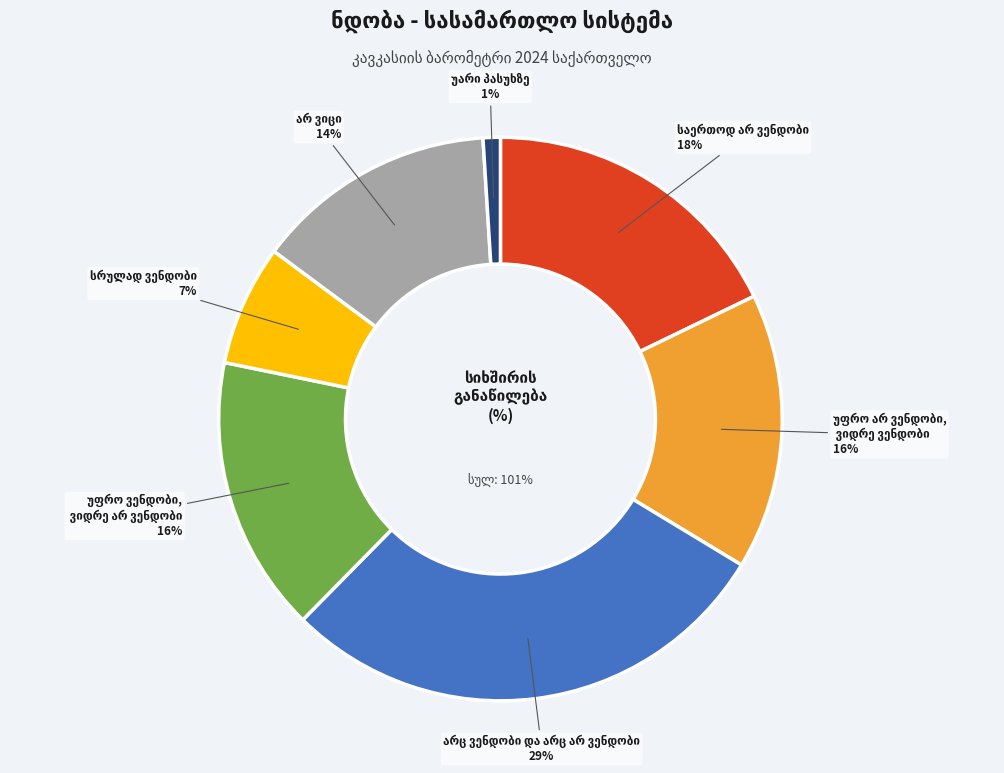

To the nearest percent, what percentage of the pie is არ ვიცი?

14%